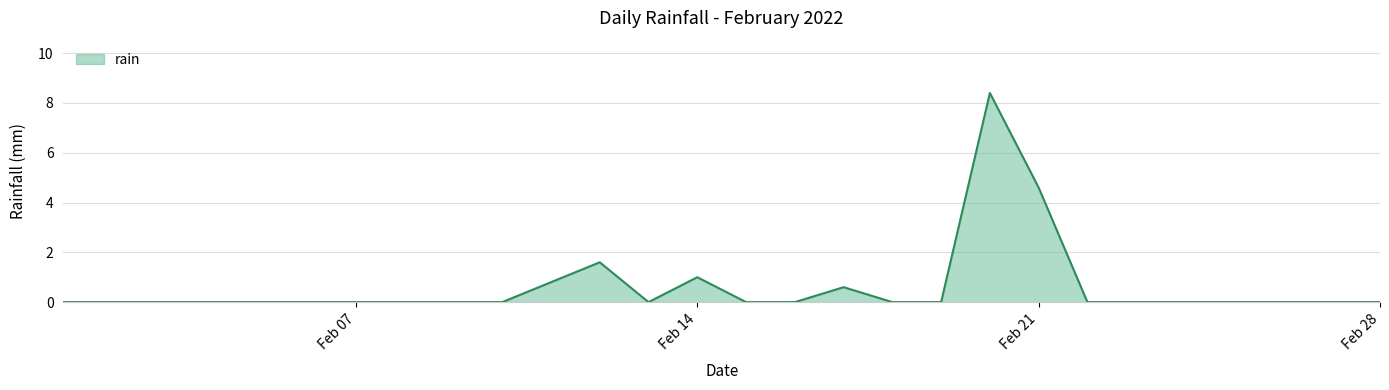

What is the difference between the maximum and minimum values?

8.4